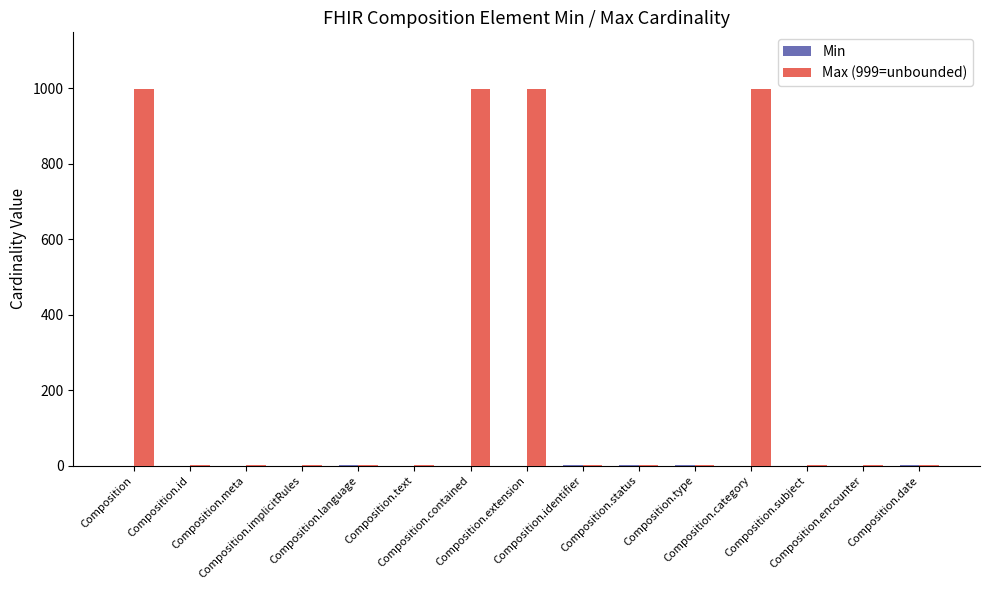

Which series has the largest total across all categories?

Max (999=unbounded)